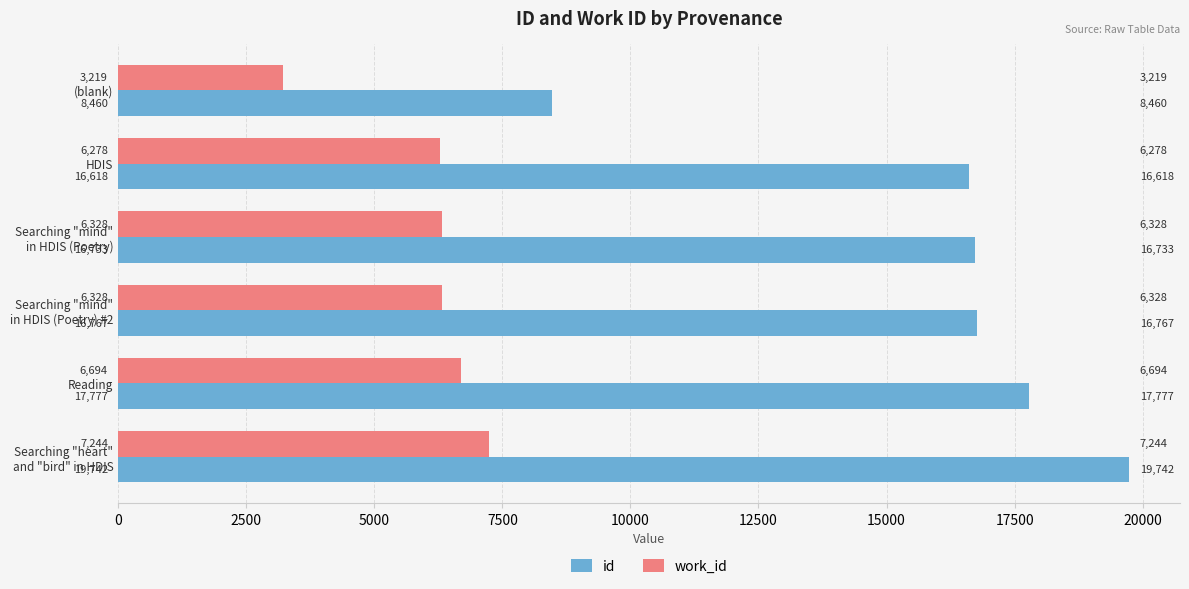

What is the sum of all work_id values?

36091